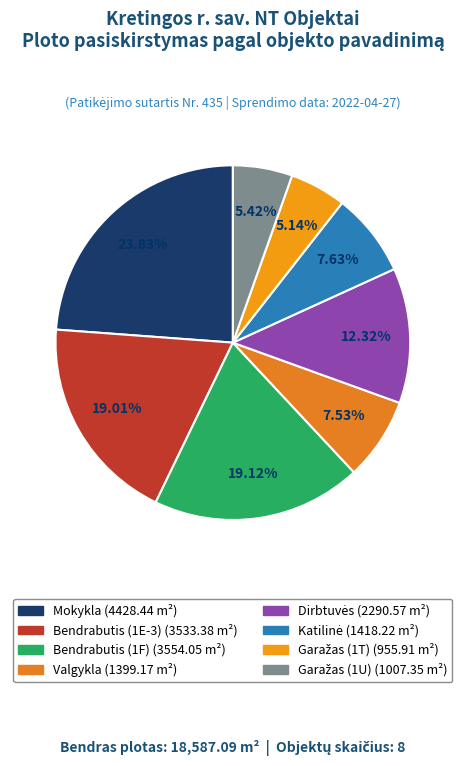

Does any single category account for the majority?

No